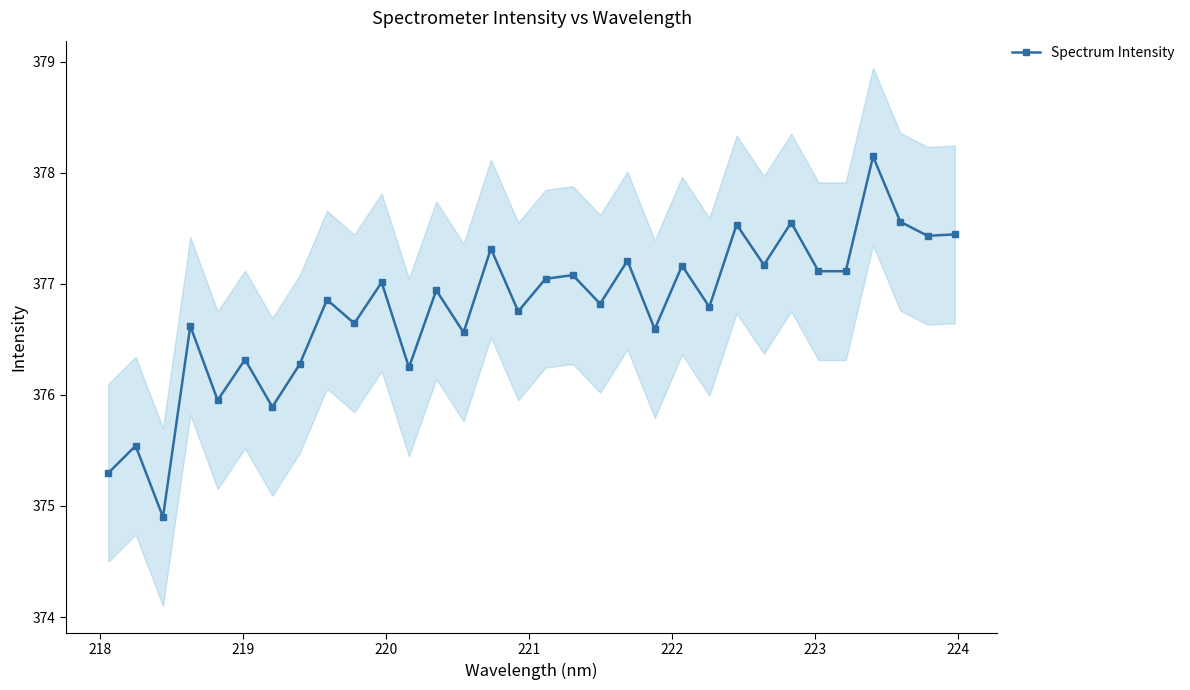

What is the difference between the maximum and second lowest values?

2.9